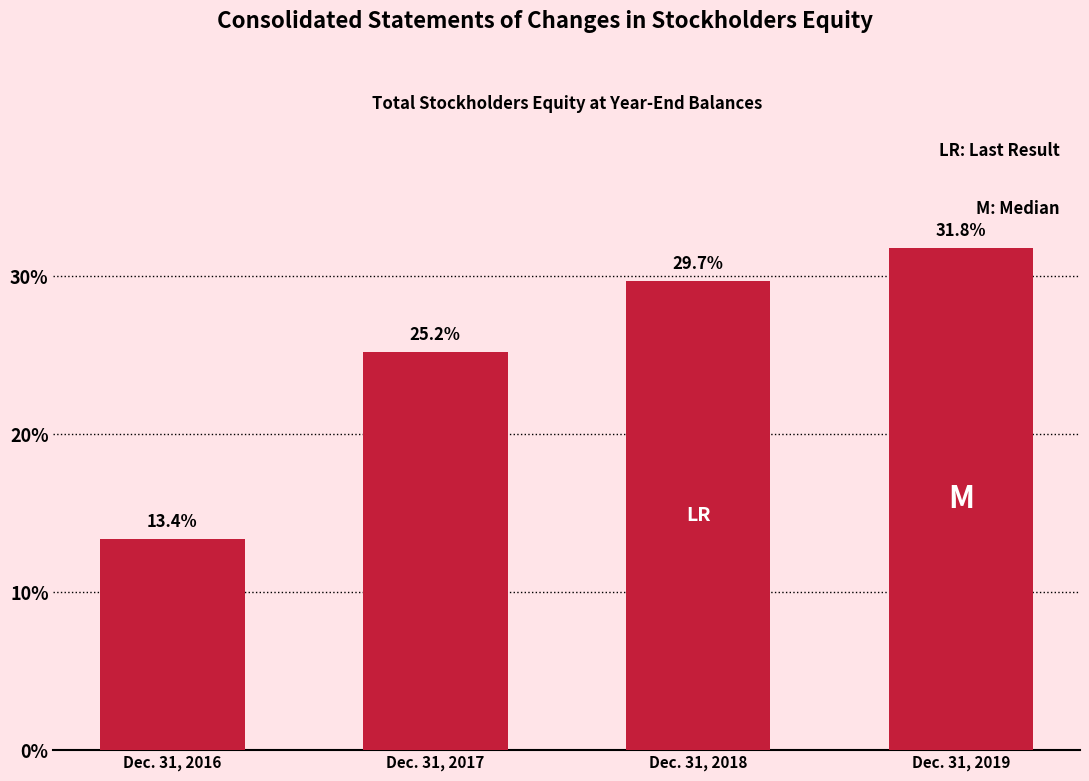

Reading right to left, extract all data points from this chart.

31.8	29.7	25.2	13.4